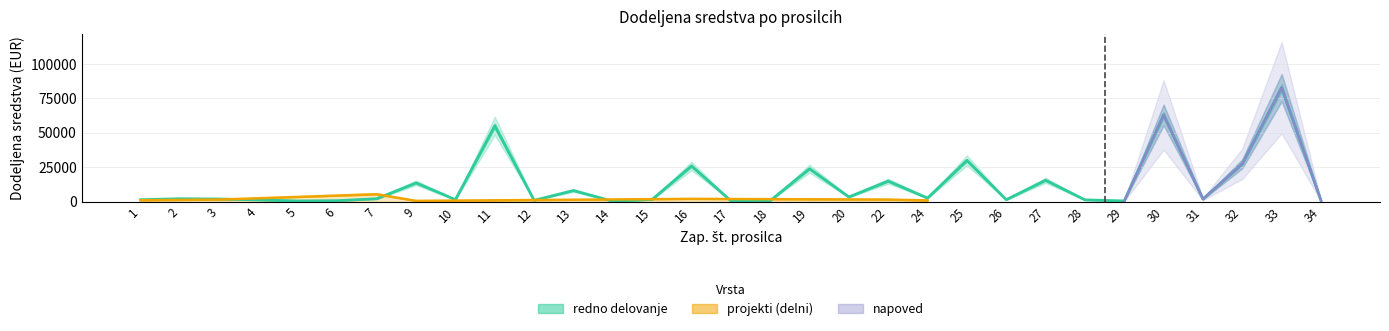

At which category does the data reach its first local valley?

5